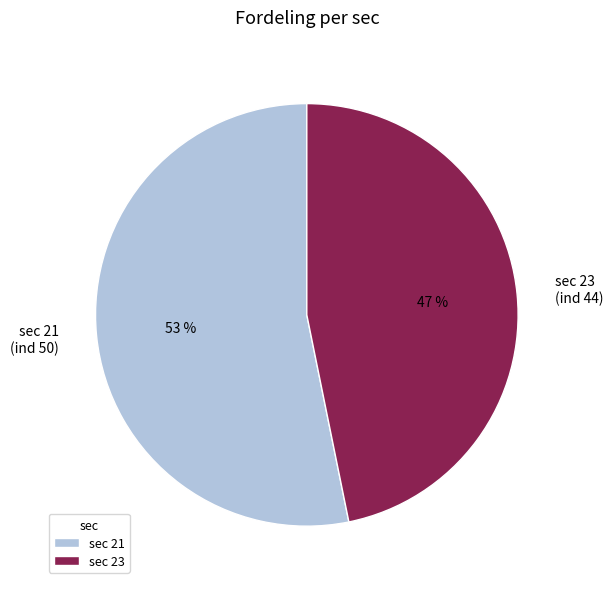

What is the ratio of the value at sec 23 (ind 44) to the value at sec 21 (ind 50)?

0.9